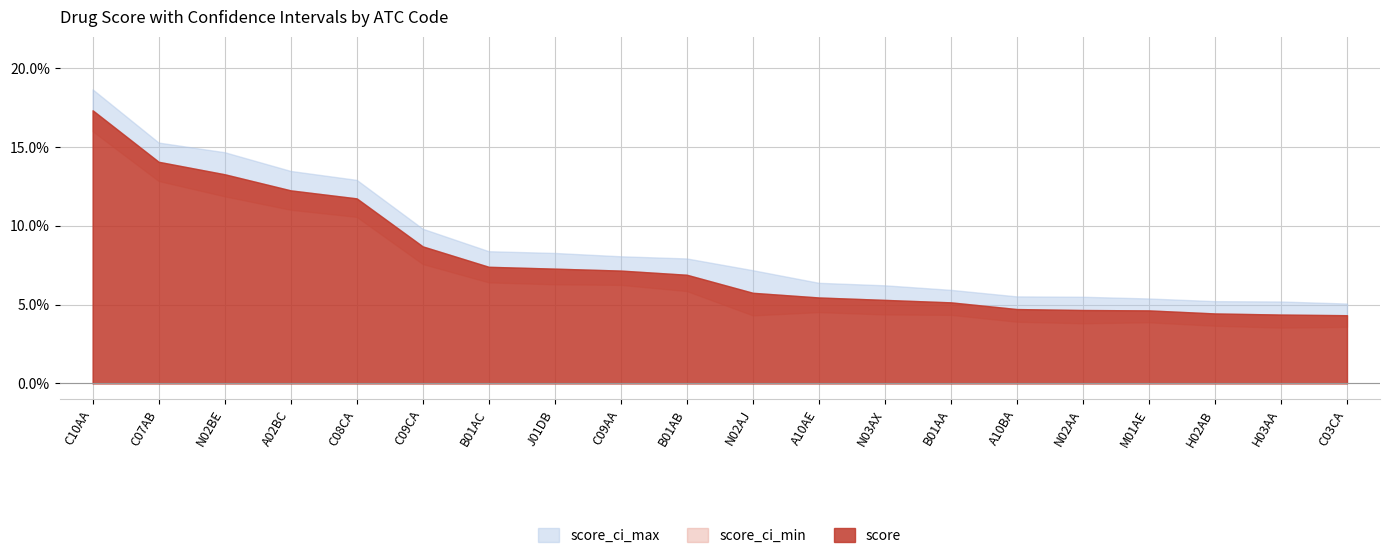

What is the label of the 2nd point from the left?

C07AB